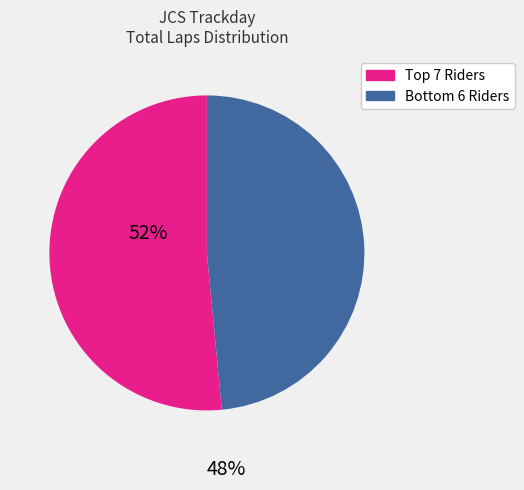

Is there a majority slice in this chart?

Yes